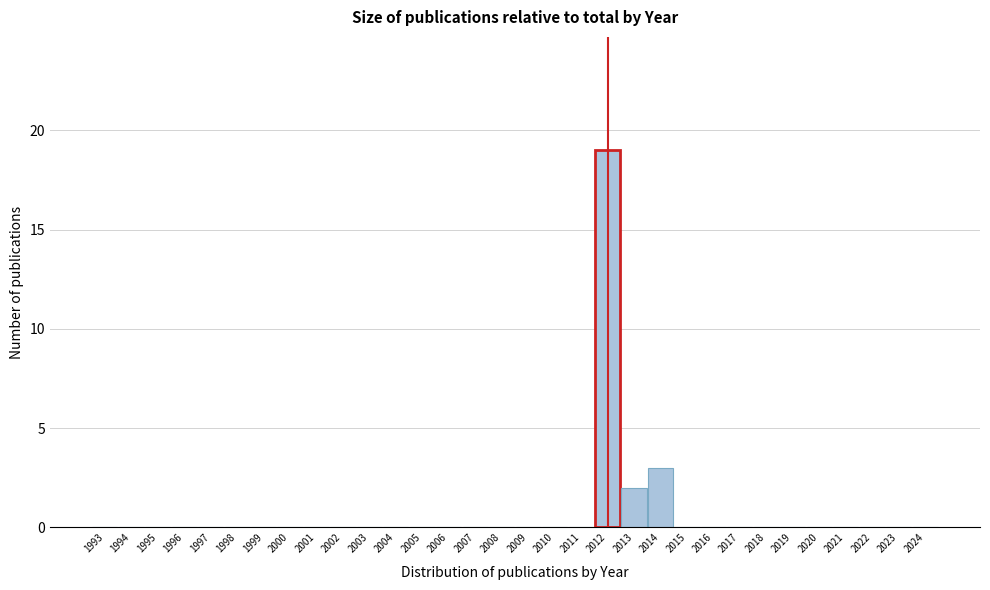

Where is the data nearest to the value 9?

2014